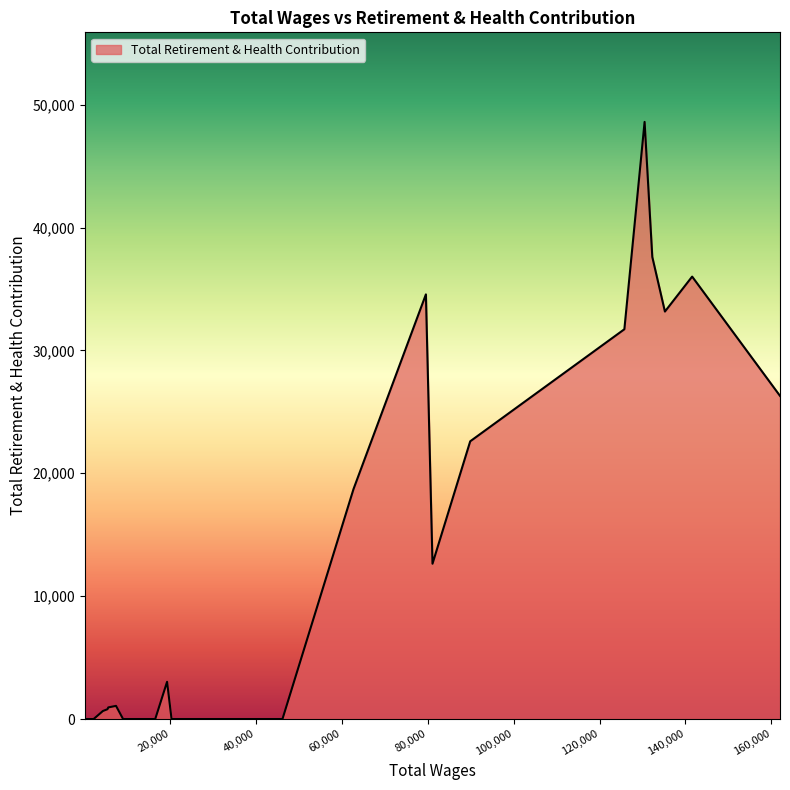

What is the average value?

11422